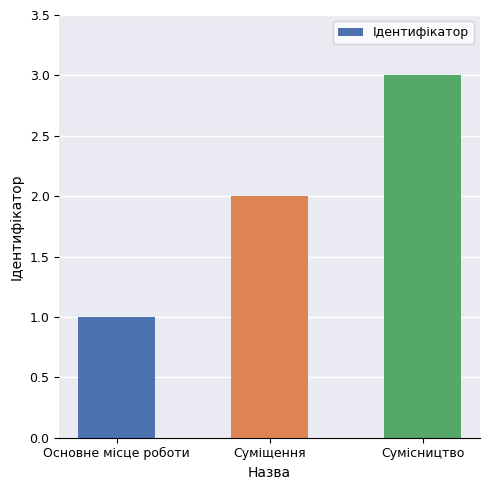

List the labels in order of value, smallest first.

Основне місце роботи, Суміщення, Сумісництво